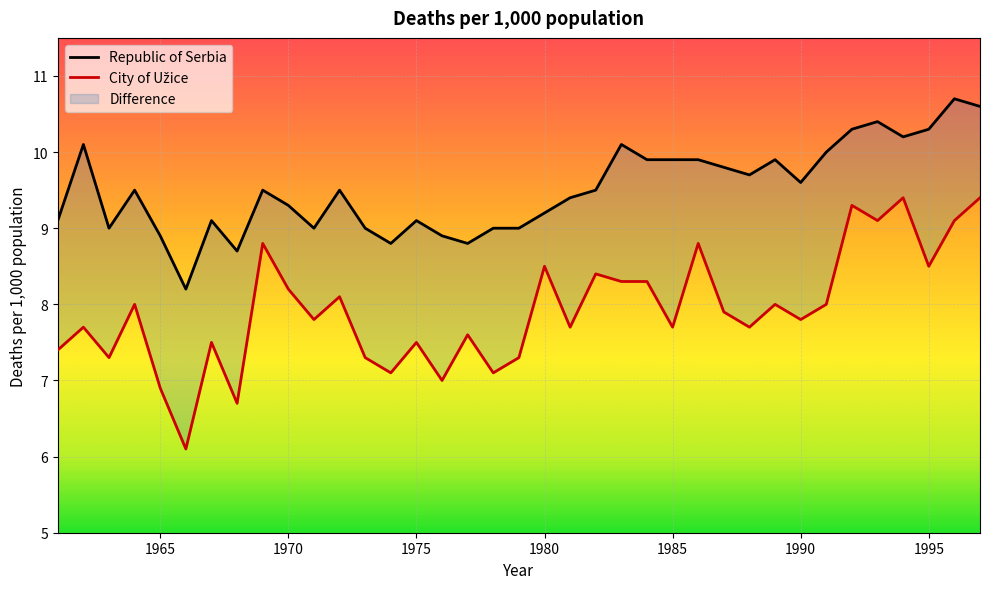

Does the chart display data point markers on the line(s)?

No